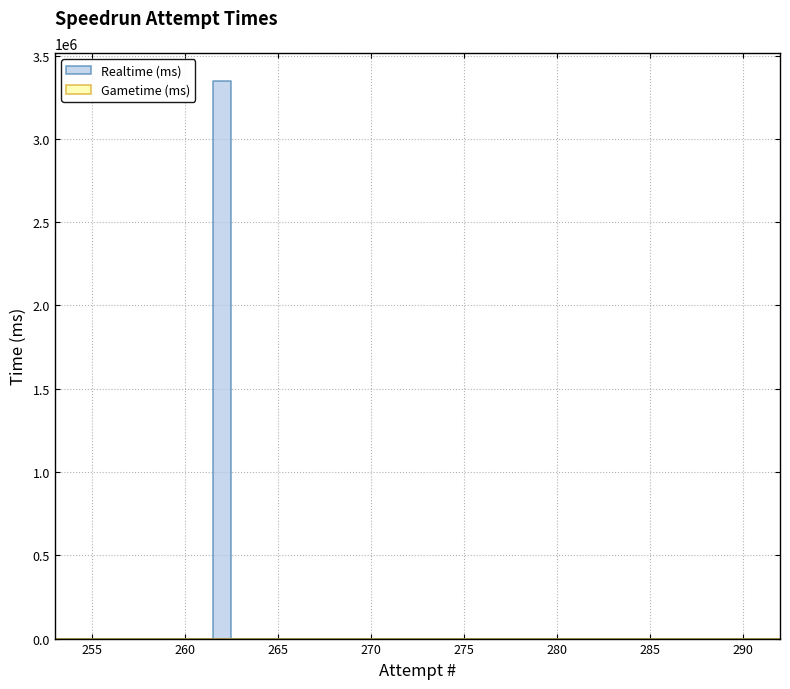

Reading left to right, extract all data points from this chart.

Realtime (ms): 292=0	291=0	290=0	289=0	288=0	287=0	286=0	285=0	284=0	283=0	282=0	281=0	280=0	279=0	278=0	277=0	276=0	275=0	274=0	273=0	272=0	271=0	270=0	269=0	268=0	267=0	266=0	265=0	264=0	263=0	262=3347845	261=0	260=0	259=0	258=0	257=0	256=0	255=0	254=0	253=0
Gametime (ms): 292=0	291=0	290=0	289=0	288=0	287=0	286=0	285=0	284=0	283=0	282=0	281=0	280=0	279=0	278=0	277=0	276=0	275=0	274=0	273=0	272=0	271=0	270=0	269=0	268=0	267=0	266=0	265=0	264=0	263=0	262=0	261=0	260=0	259=0	258=0	257=0	256=0	255=0	254=0	253=0